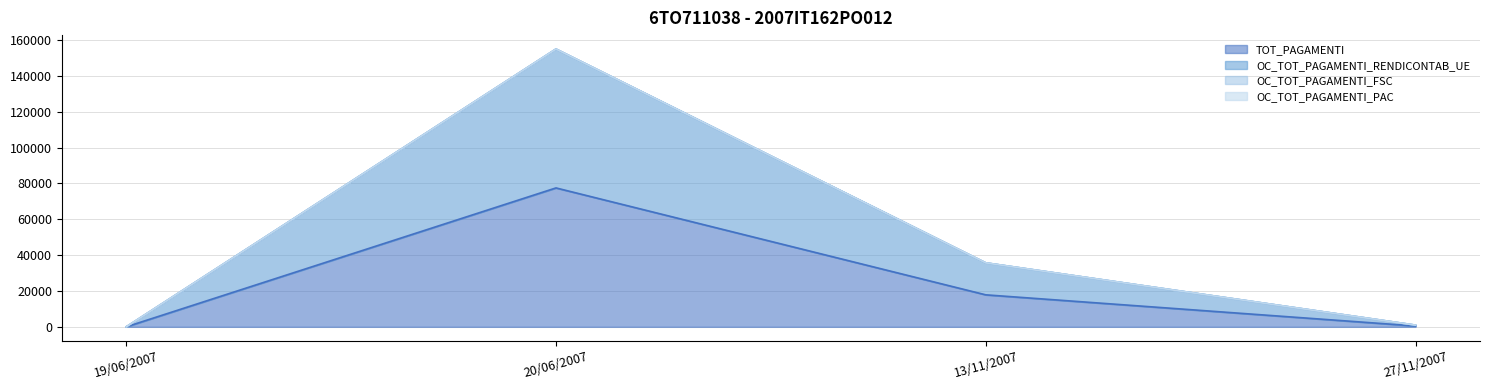

True or false: TOT_PAGAMENTI and OC_TOT_PAGAMENTI_RENDICONTAB_UE intersect in this chart.

False